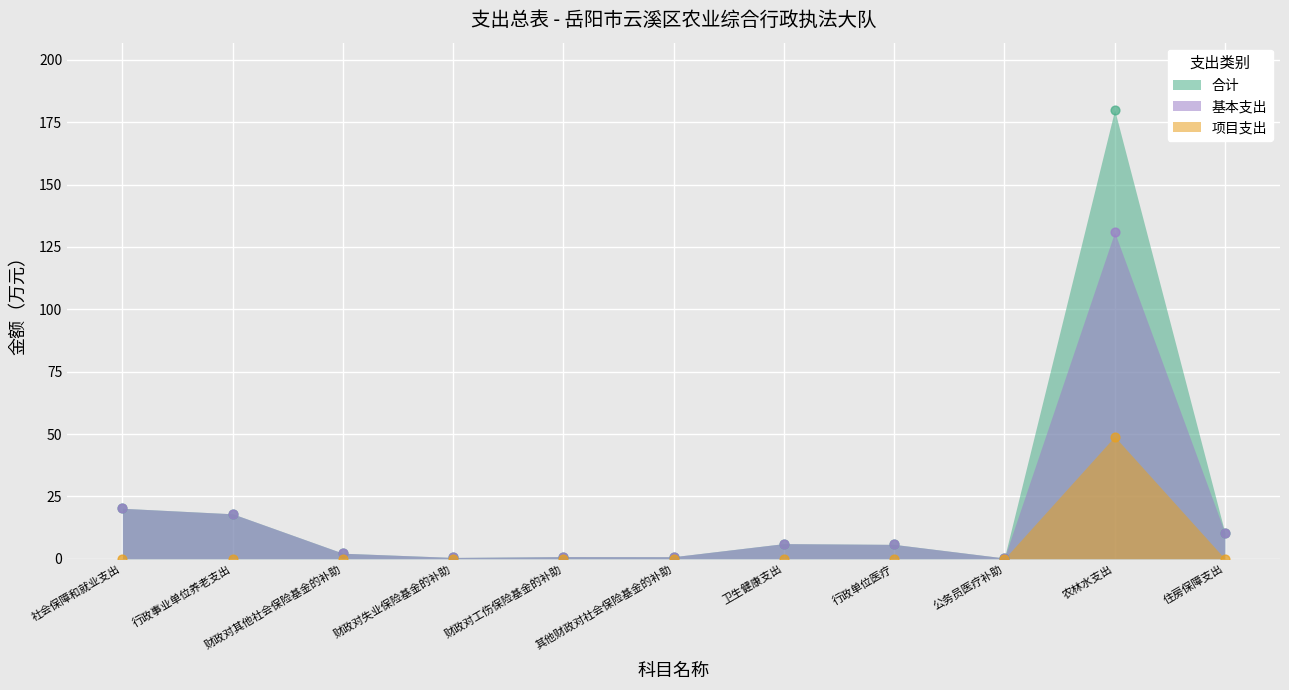

Which series reaches the maximum Y coordinate?

合计